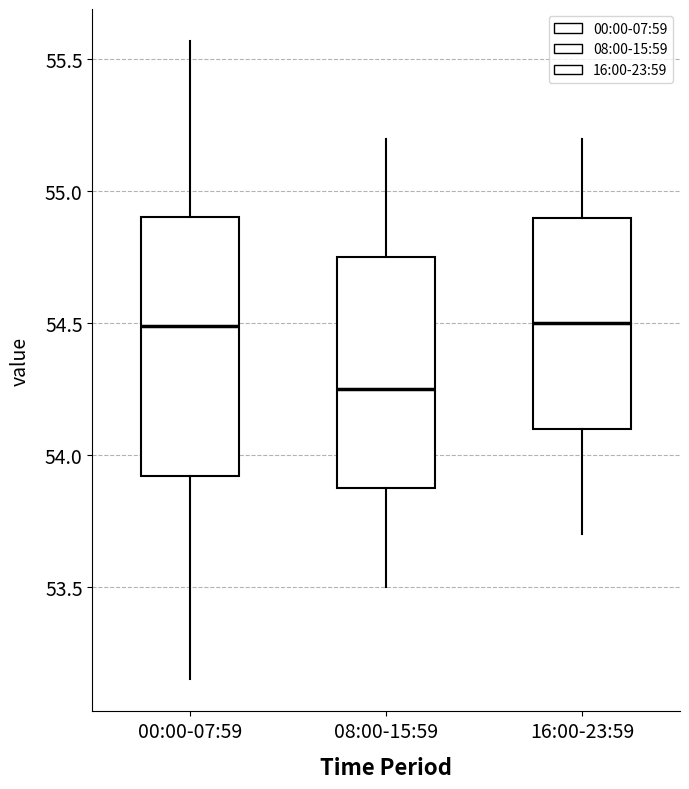

Which box is the tallest, from its lower edge to its upper edge?

00:00-07:59